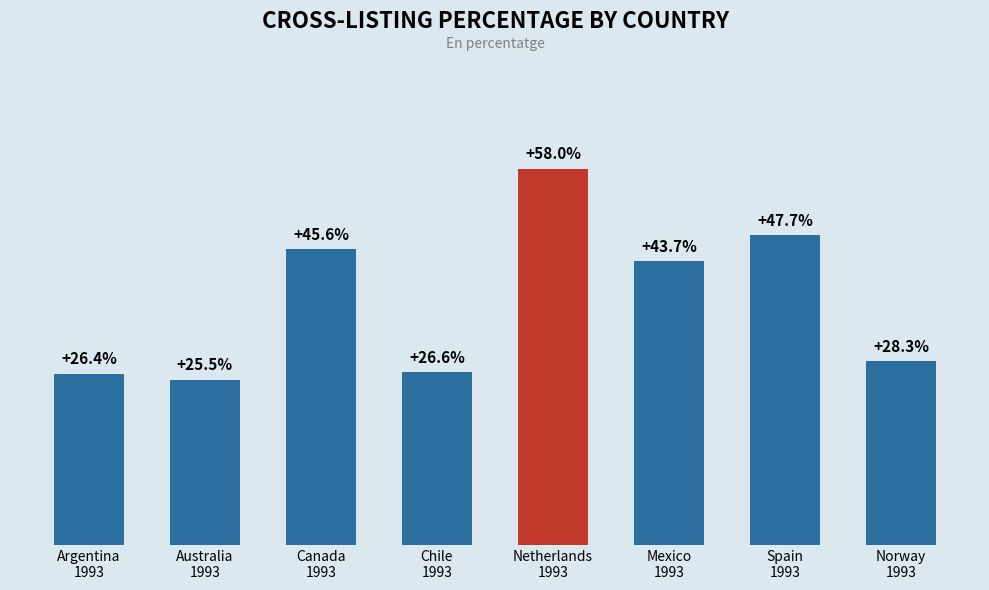

Rank the categories by value from highest to lowest.

Netherlands
1993, Spain
1993, Canada
1993, Mexico
1993, Norway
1993, Chile
1993, Argentina
1993, Australia
1993